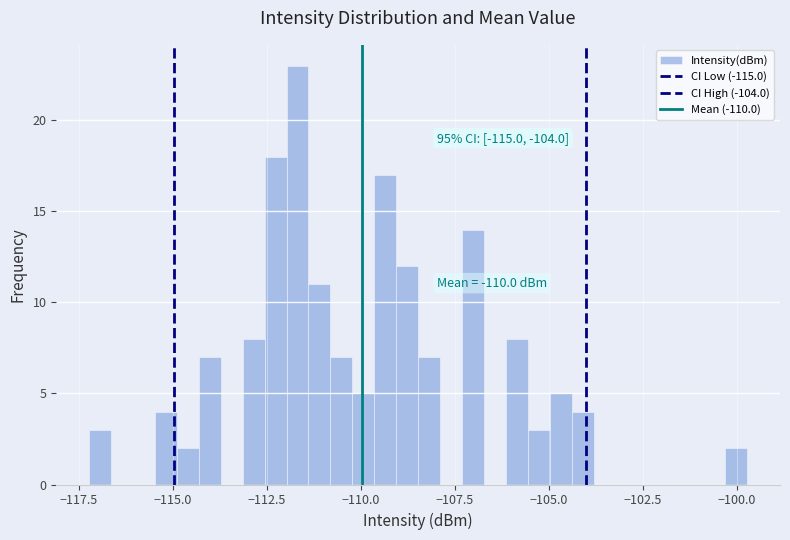

Around what value on the x-axis is the tallest bar? Give the approximate position of its centre, as read against the axis.

-111.5